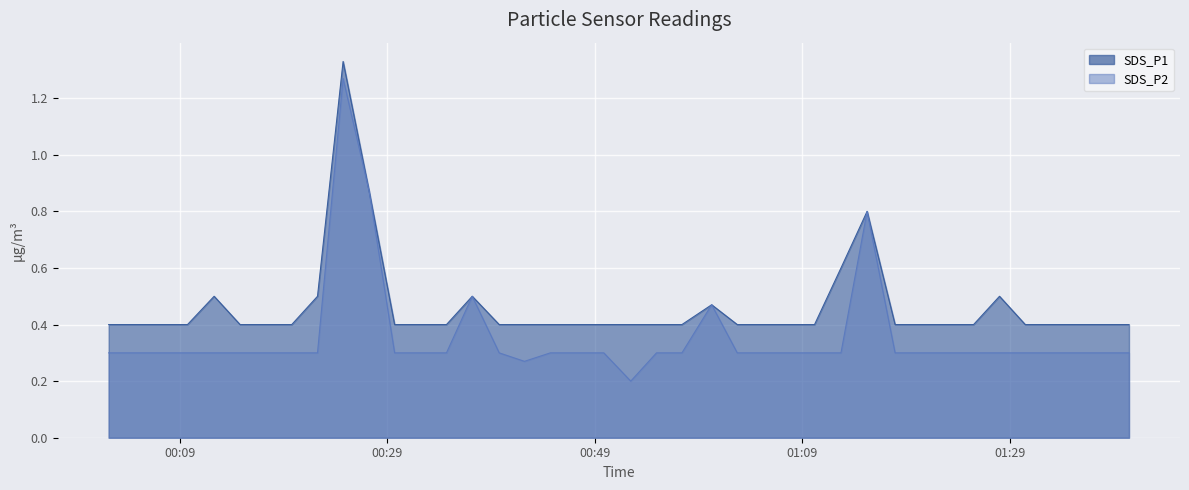

What is the approximate value of SDS_P1 at 2021/12/11 00:34:43?

0.4